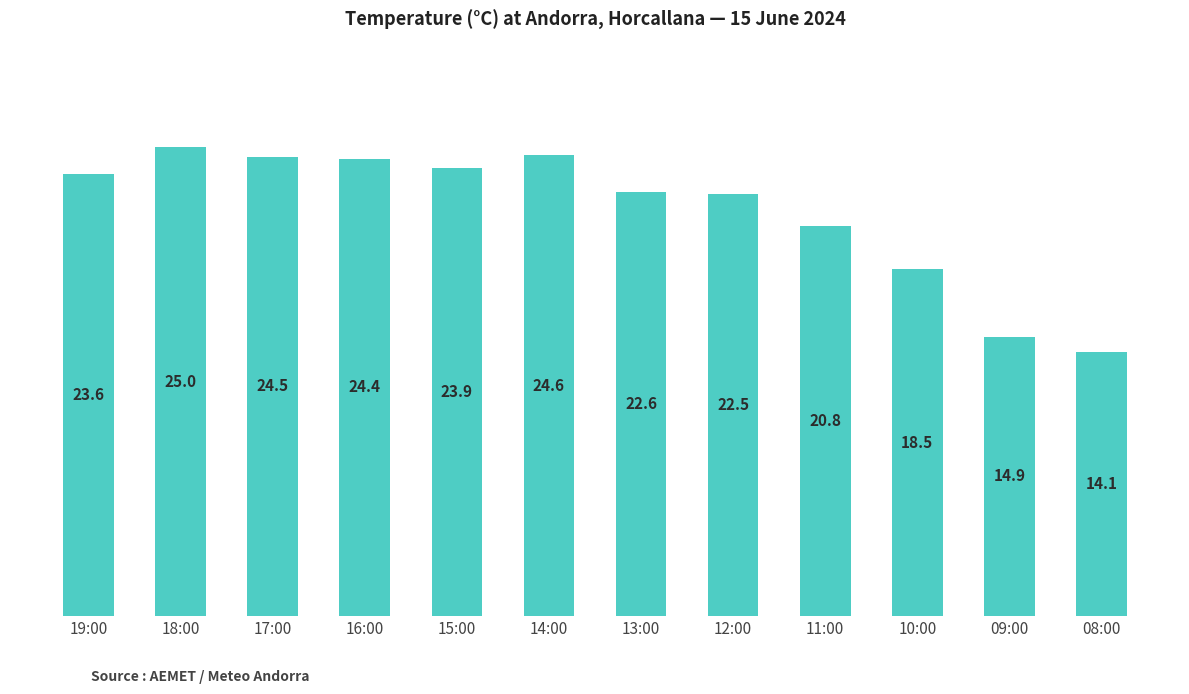

What is the value of the 7th bar from the left?

22.6